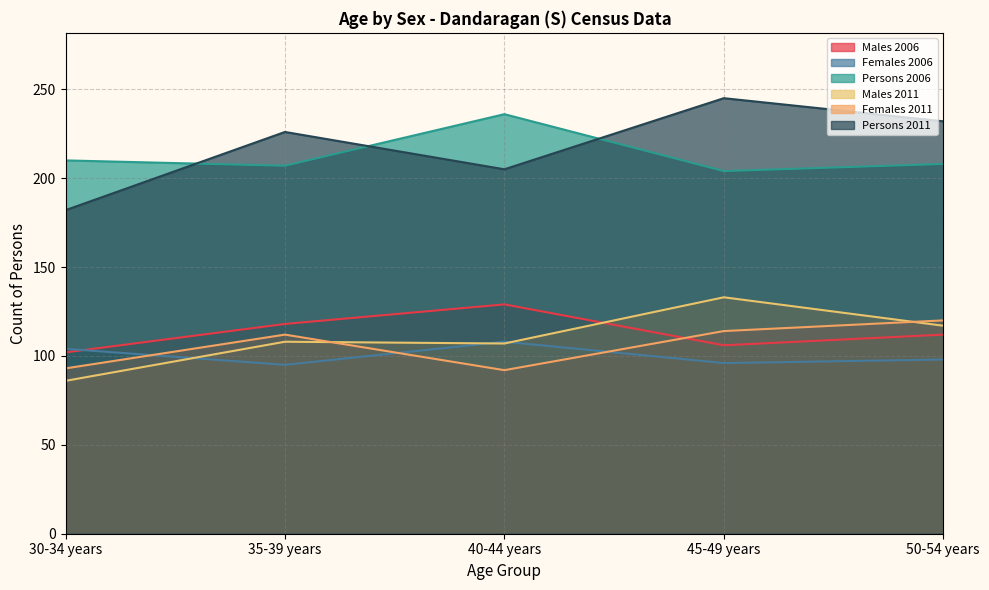

Between 30-34 years and 50-54 years, which is larger?

50-54 years